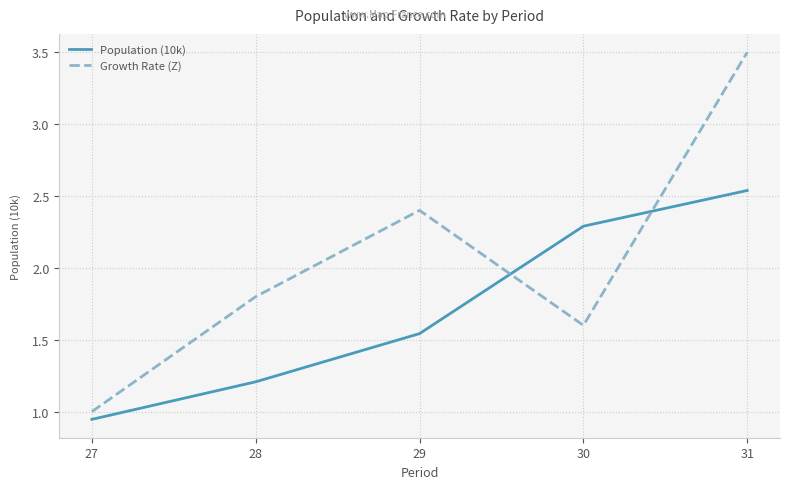

At which label is Growth Rate (Z) closest to 2?

28